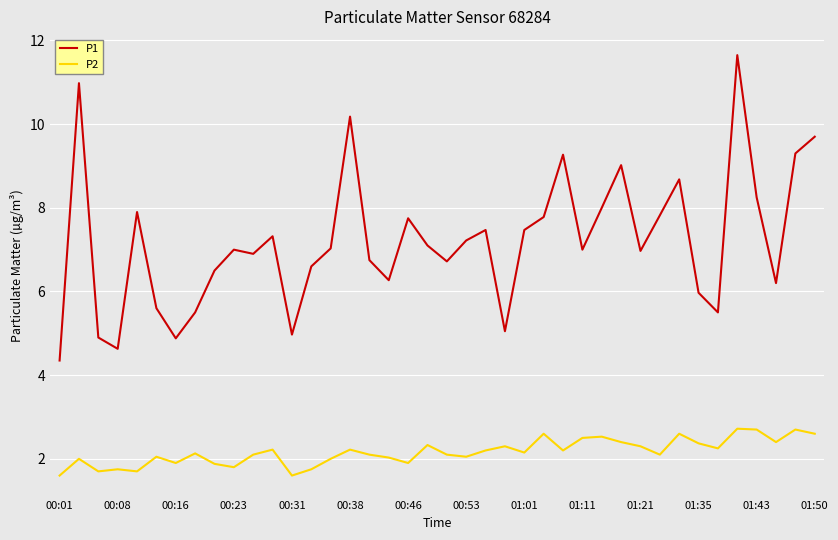

What is the difference between the maximum and minimum values in the P1 series?

7.3